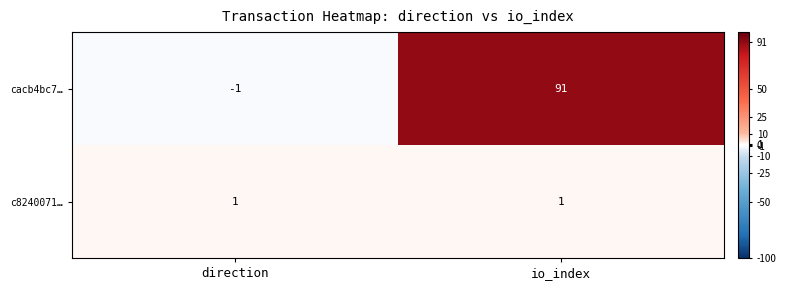

The value of c8240071… at io_index is 2. True or false?

False